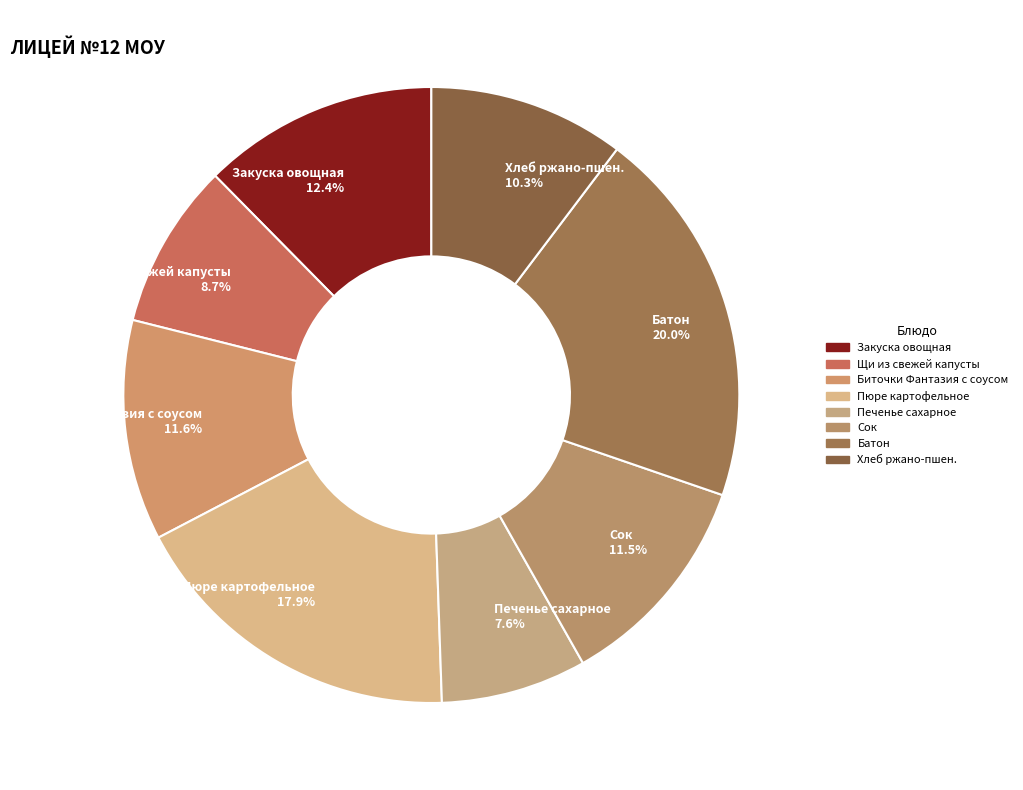

What percentage is NOT represented by Хлеб ржано-пшен.?

89.7%